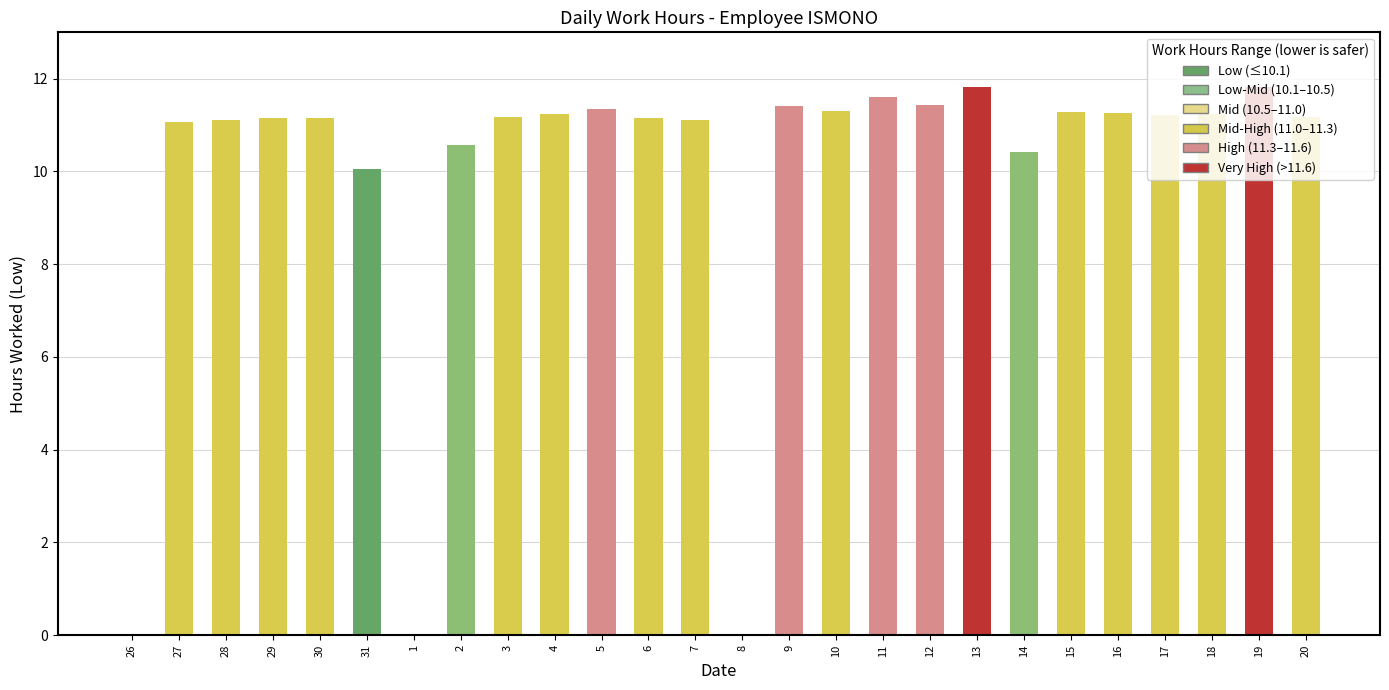

What is the average value?

9.9